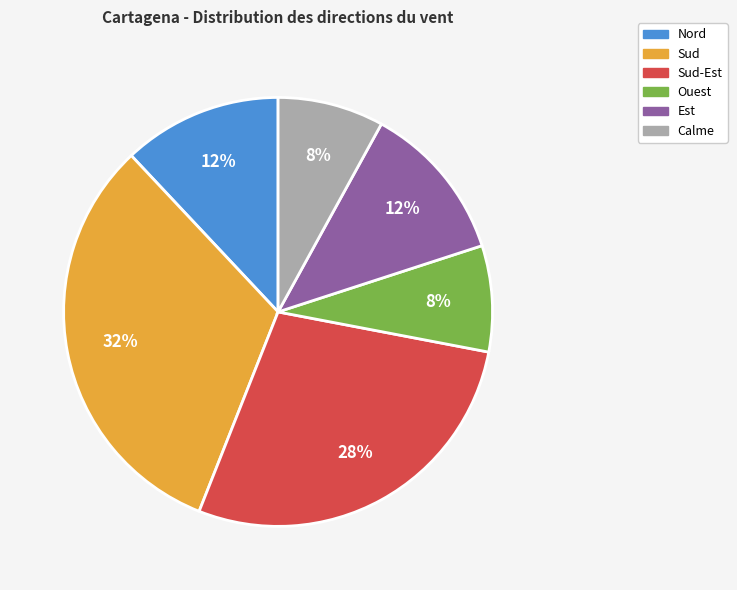

To the nearest percent, what is the average slice percentage?

17%